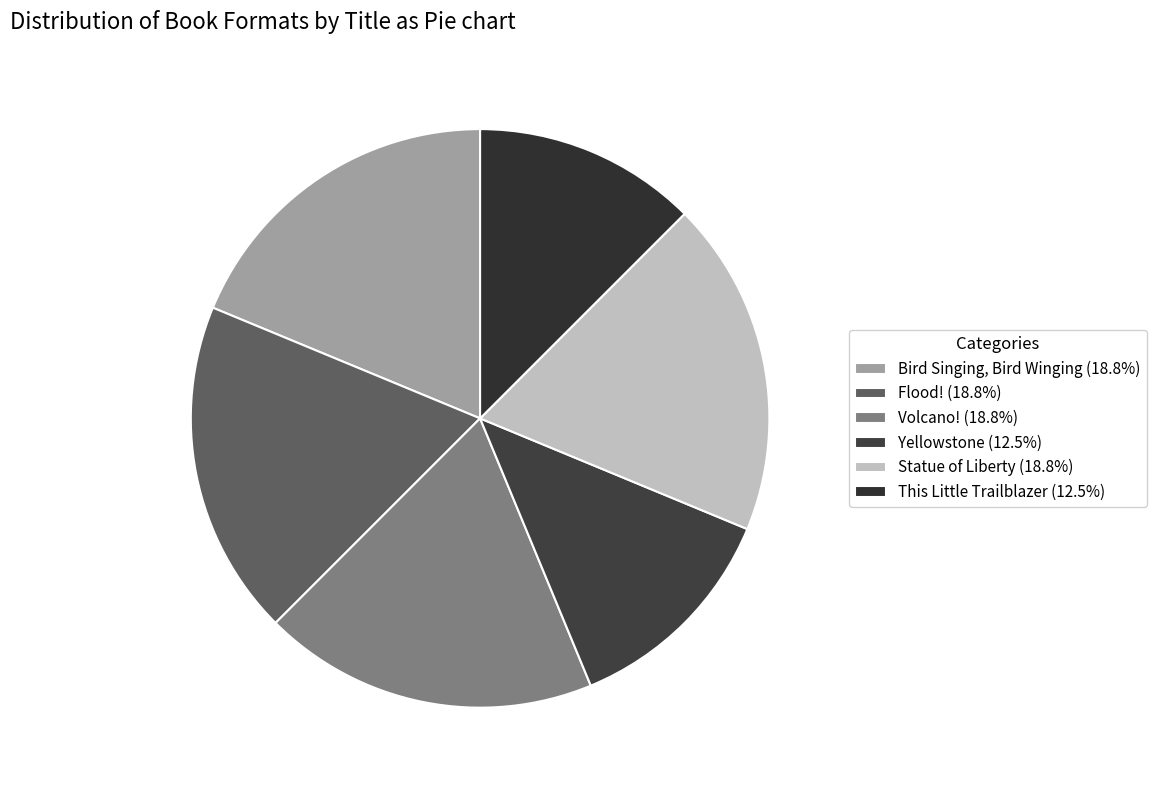

Rank the categories by value from lowest to highest.

Yellowstone, This Little Trailblazer, Bird Singing, Bird Winging, Flood!, Volcano!, Statue of Liberty